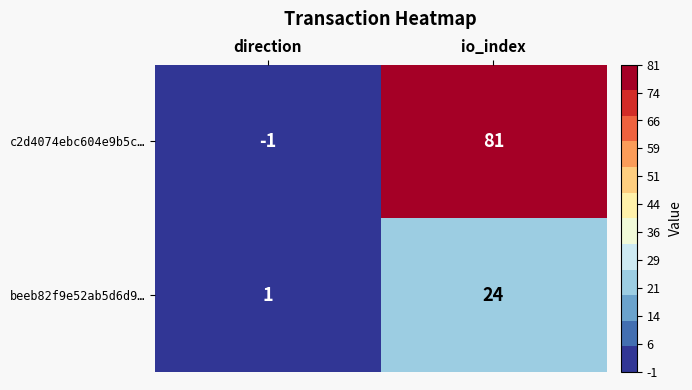

At which category is the sum across all series the highest?

io_index